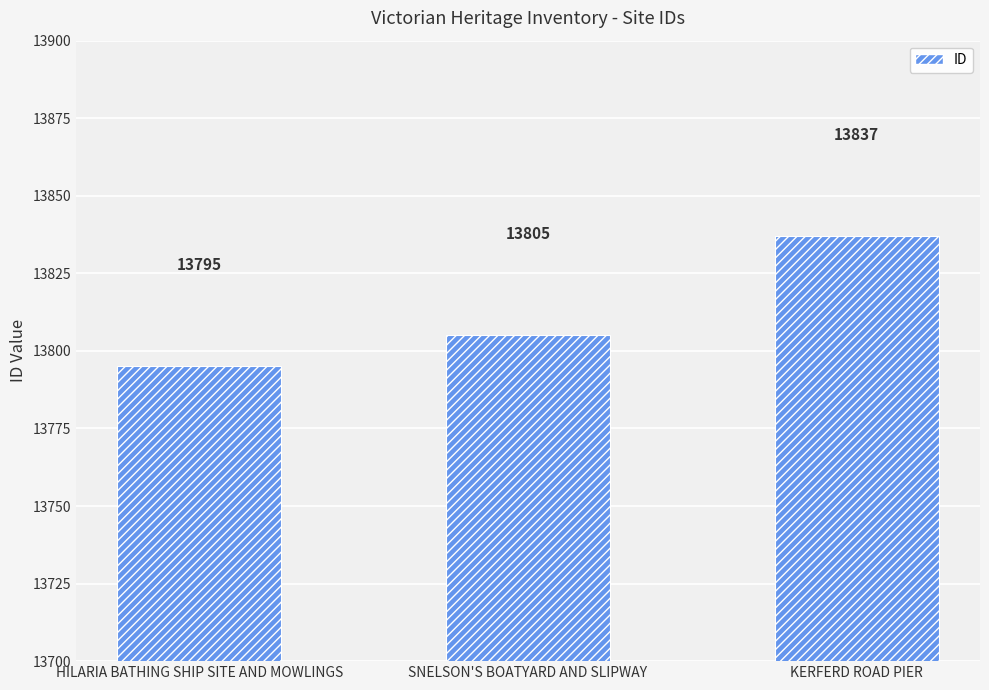

What is the label of the 3rd bar from the right?

HILARIA BATHING SHIP SITE AND MOWLINGS